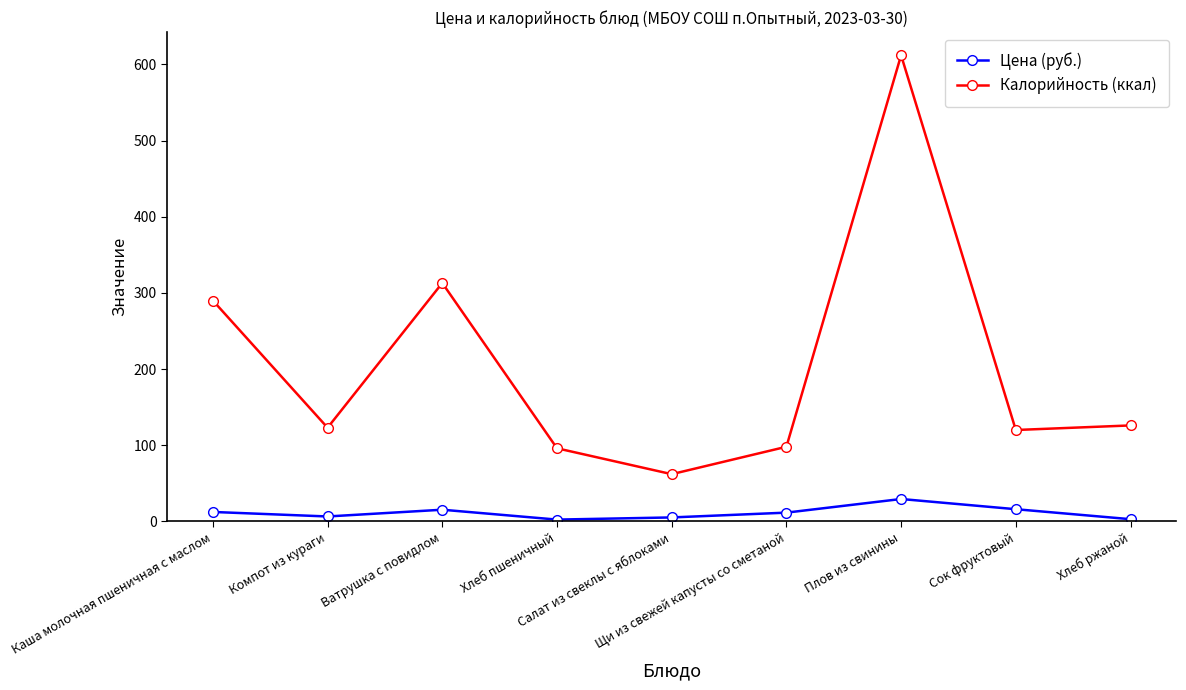

True or false: Калорийность (ккал) and Цена (руб.) cross at least once.

False